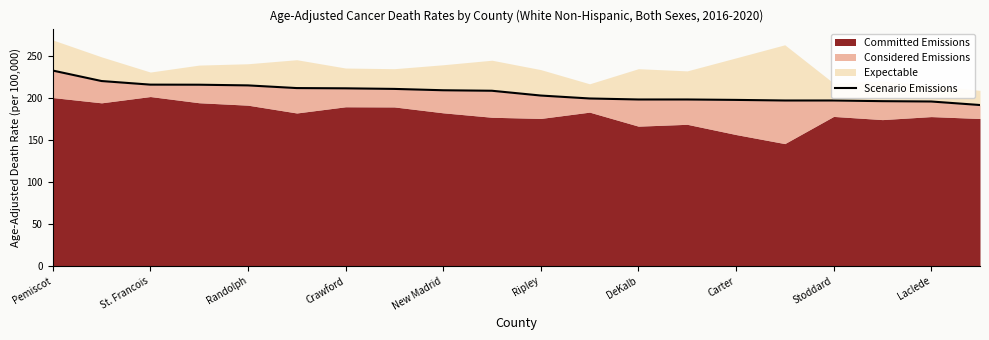

Reading left to right, extract all data points from this chart.

232.9	220.4	216.1	216.0	215.2	212.0	211.7	211.0	209.4	208.8	203.1	199.6	198.4	198.4	197.9	197.2	197.2	196.4	196.0	191.8